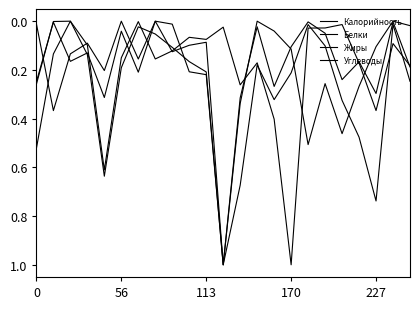

Reading left to right, what are all the values shown in this chart?

Калорийность: 0.5	0.1	0.0	0.1	0.6	0.2	0.0	0.1	0.1	0.2	0.2	1.0	0.7	0.2	0.3	0.2	0.0	0.1	0.3	0.5	0.7	0.0	0.2
Белки: 0.2	0.0	0.2	0.1	0.3	0.0	0.2	0.0	0.1	0.1	0.1	1.0	0.3	0.0	0.3	0.1	0.0	0.0	0.2	0.2	0.3	0.0	0.2
Жиры: 0.0	0.4	0.1	0.1	0.2	0.0	0.2	0.0	0.0	0.2	0.2	1.0	0.3	0.0	0.0	0.1	0.5	0.3	0.5	0.3	0.1	0.0	0.0
Углеводы: 0.3	0.0	0.0	0.1	0.6	0.2	0.0	0.2	0.1	0.1	0.1	0.0	0.3	0.2	0.4	1.0	0.0	0.0	0.0	0.2	0.4	0.1	0.2